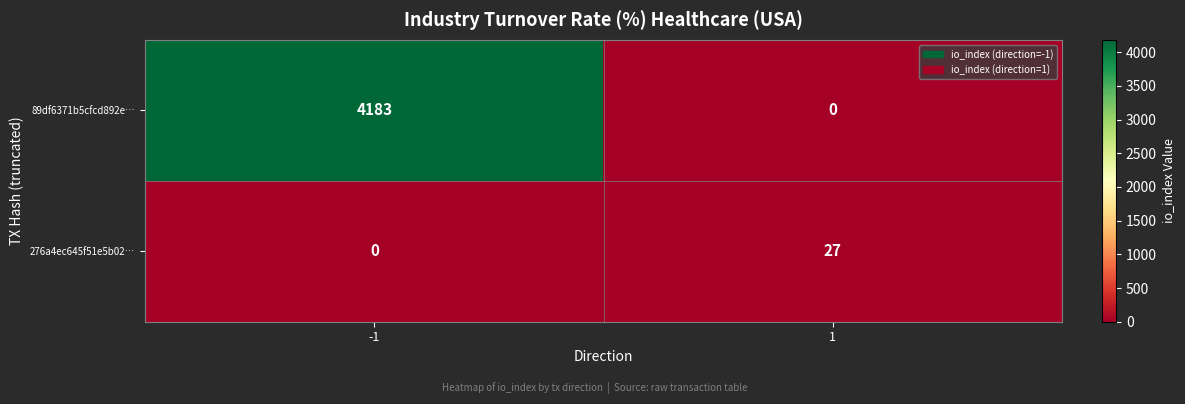

At which category is the sum across all series the highest?

-1